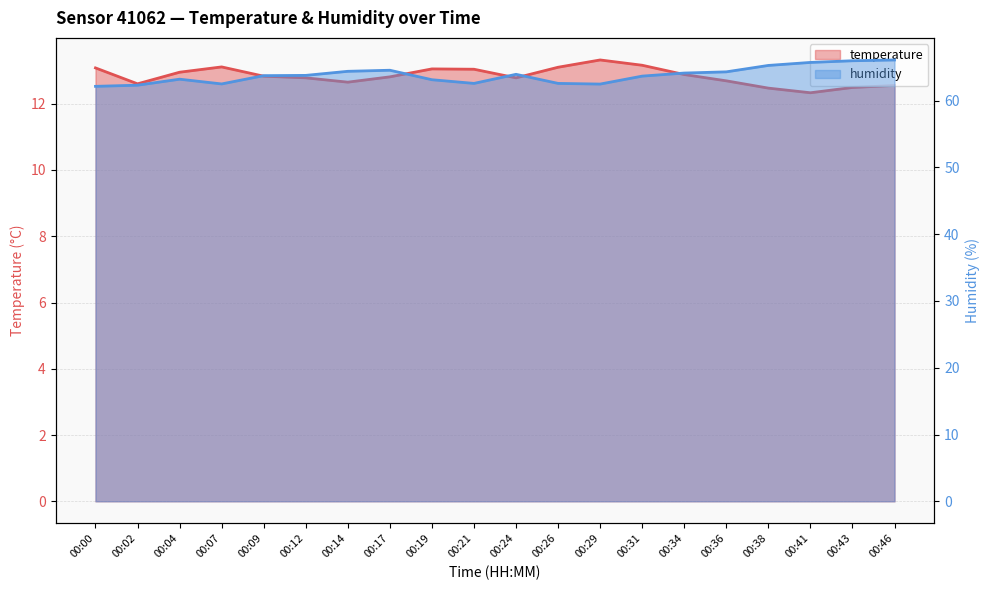

What is the smallest value displayed?

12.3